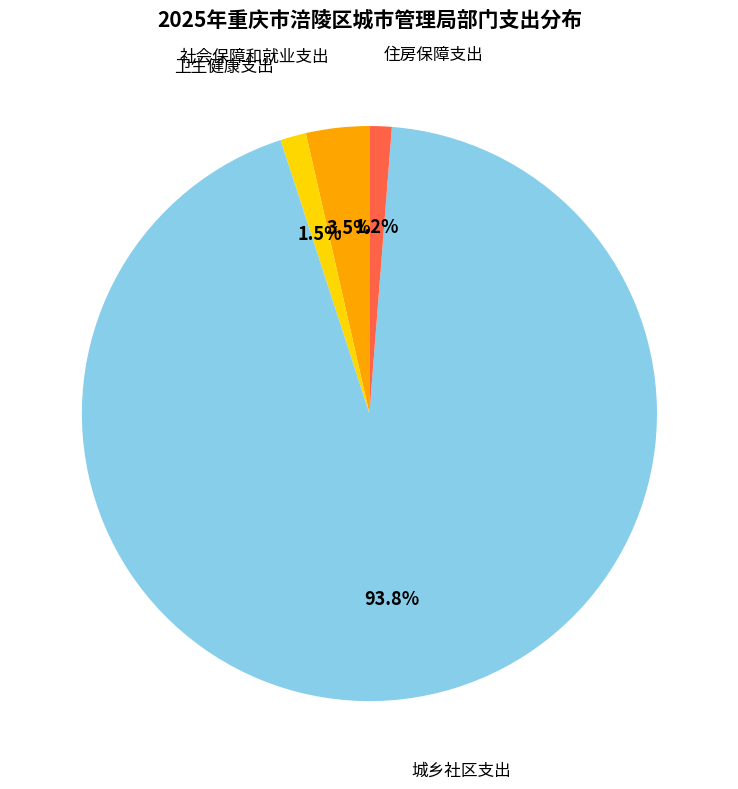

Does any single category account for the majority?

Yes